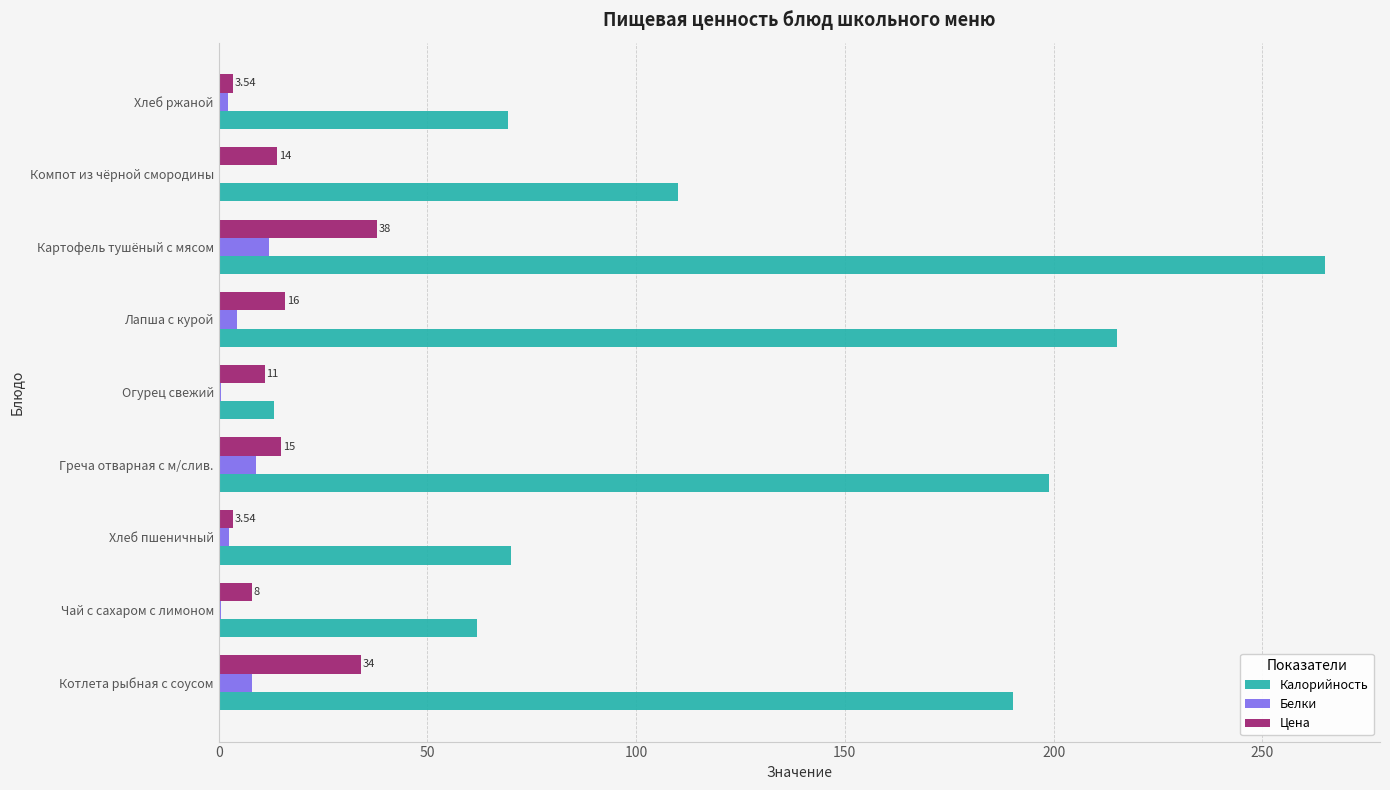

Between Хлеб пшеничный and Огурец свежий, which series saw the biggest shift?

Калорийность